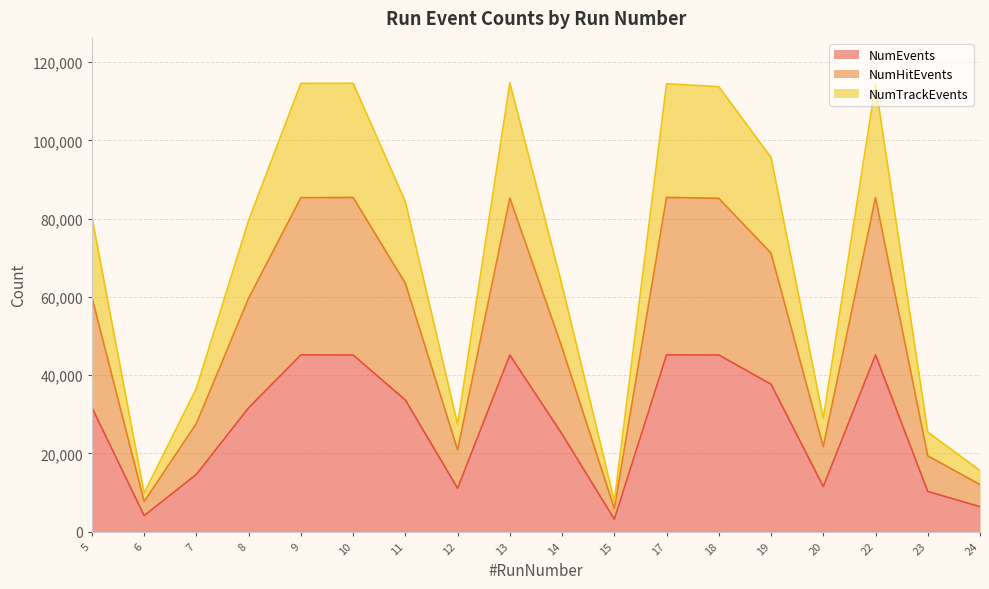

What is the sum of all NumEvents values?

491382